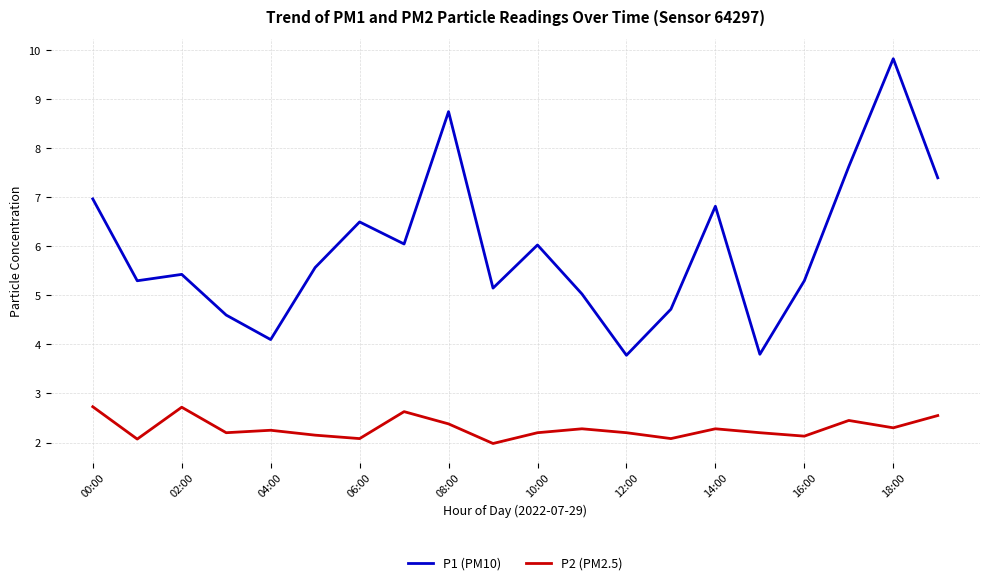

What is the maximum value shown in the chart?

9.8